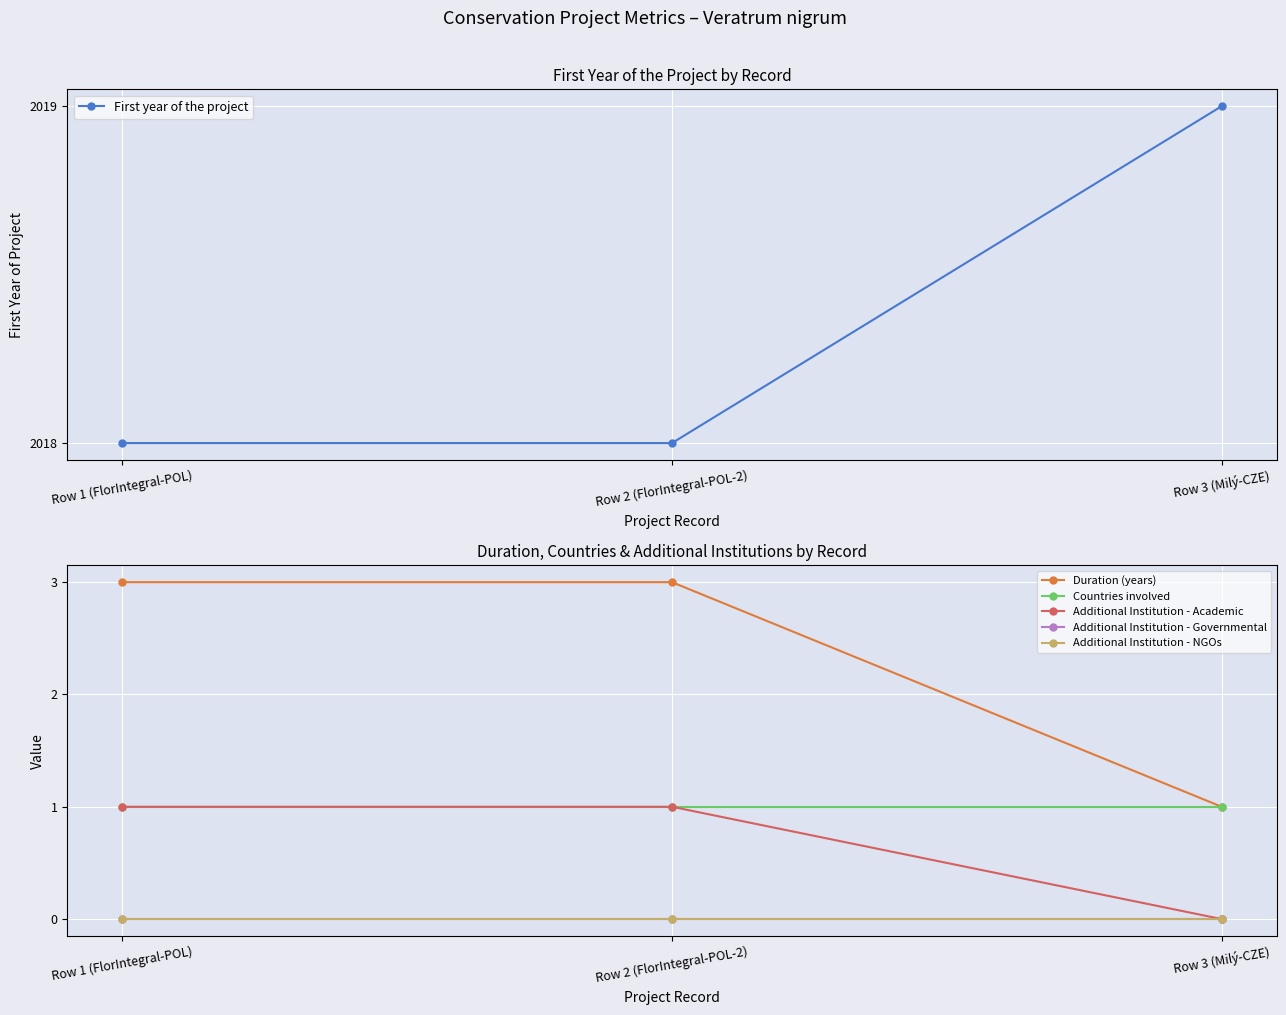

Reading right to left, transcribe all the data shown in this chart.

First year of the project: Row 3 (Milý-CZE)=2019	Row 2 (FlorIntegral-POL-2)=2018	Row 1 (FlorIntegral-POL)=2018
Duration (years): Row 3 (Milý-CZE)=1	Row 2 (FlorIntegral-POL-2)=3	Row 1 (FlorIntegral-POL)=3
Countries involved: Row 3 (Milý-CZE)=1	Row 2 (FlorIntegral-POL-2)=1	Row 1 (FlorIntegral-POL)=1
Additional Institution - Academic: Row 3 (Milý-CZE)=0	Row 2 (FlorIntegral-POL-2)=1	Row 1 (FlorIntegral-POL)=1
Additional Institution - Governmental: Row 3 (Milý-CZE)=0	Row 2 (FlorIntegral-POL-2)=0	Row 1 (FlorIntegral-POL)=0
Additional Institution - NGOs: Row 3 (Milý-CZE)=0	Row 2 (FlorIntegral-POL-2)=0	Row 1 (FlorIntegral-POL)=0